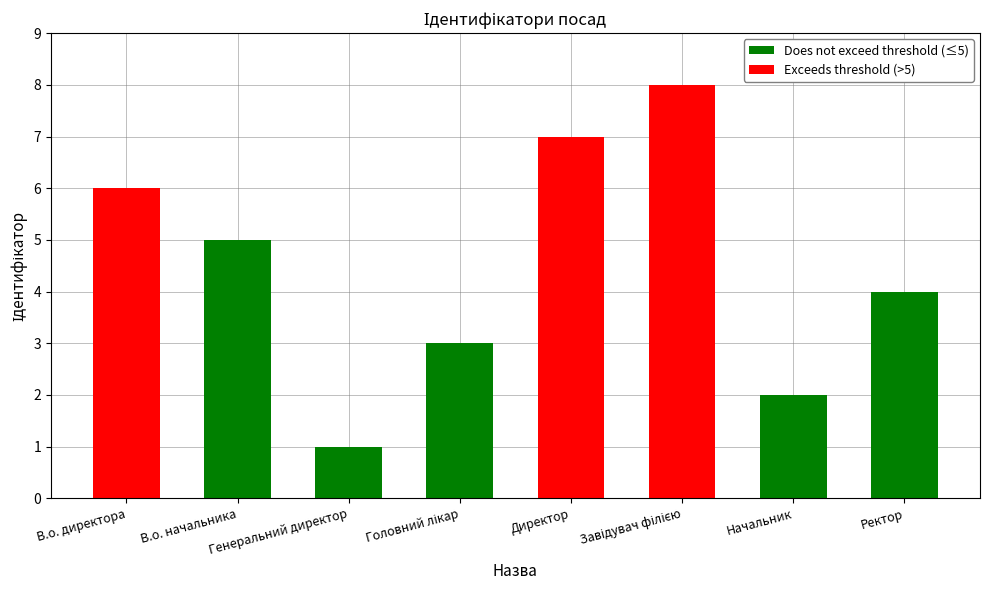

Which category has the highest value across all series?

Завідувач філією